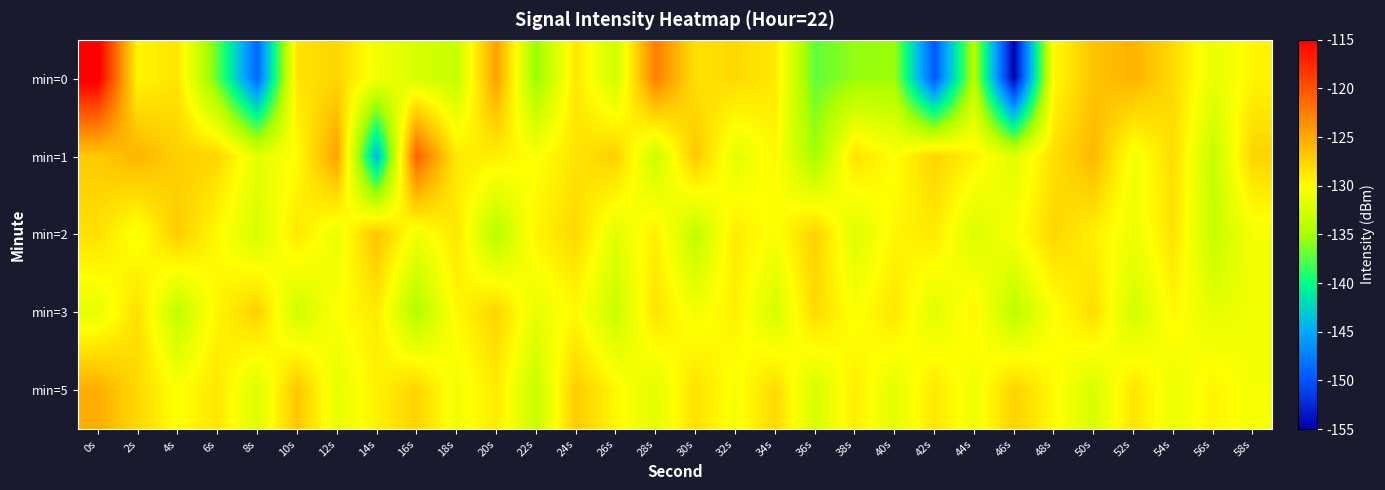

How many categories are shown in the chart?

30